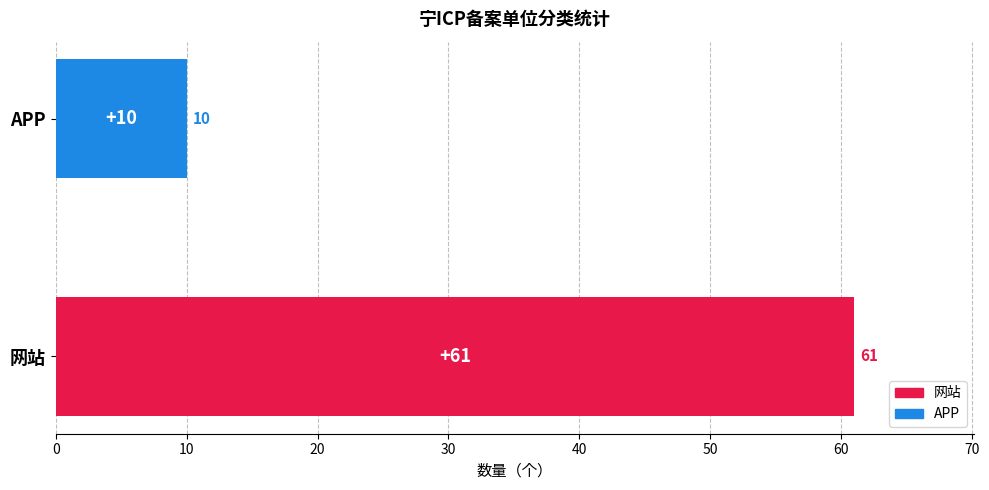

Count the values in the range 10 to 61.

2